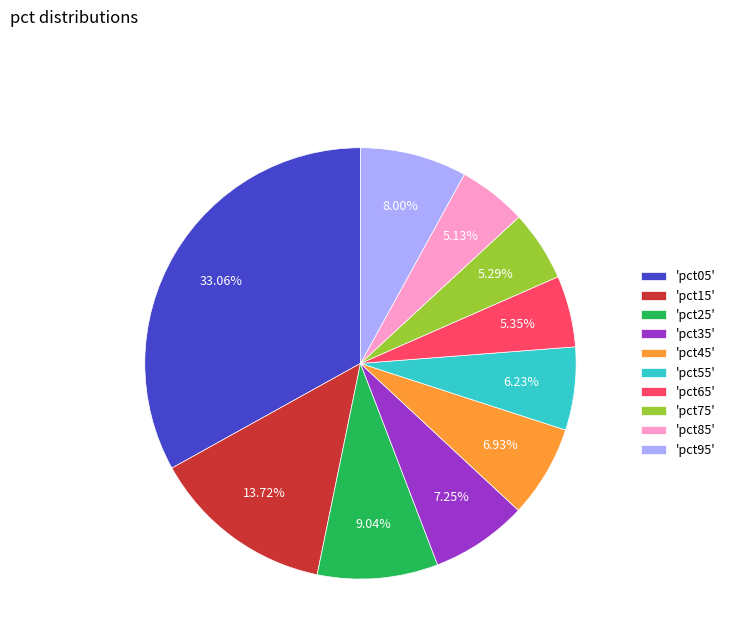

Does 'pct85' represent more than half of the total?

No